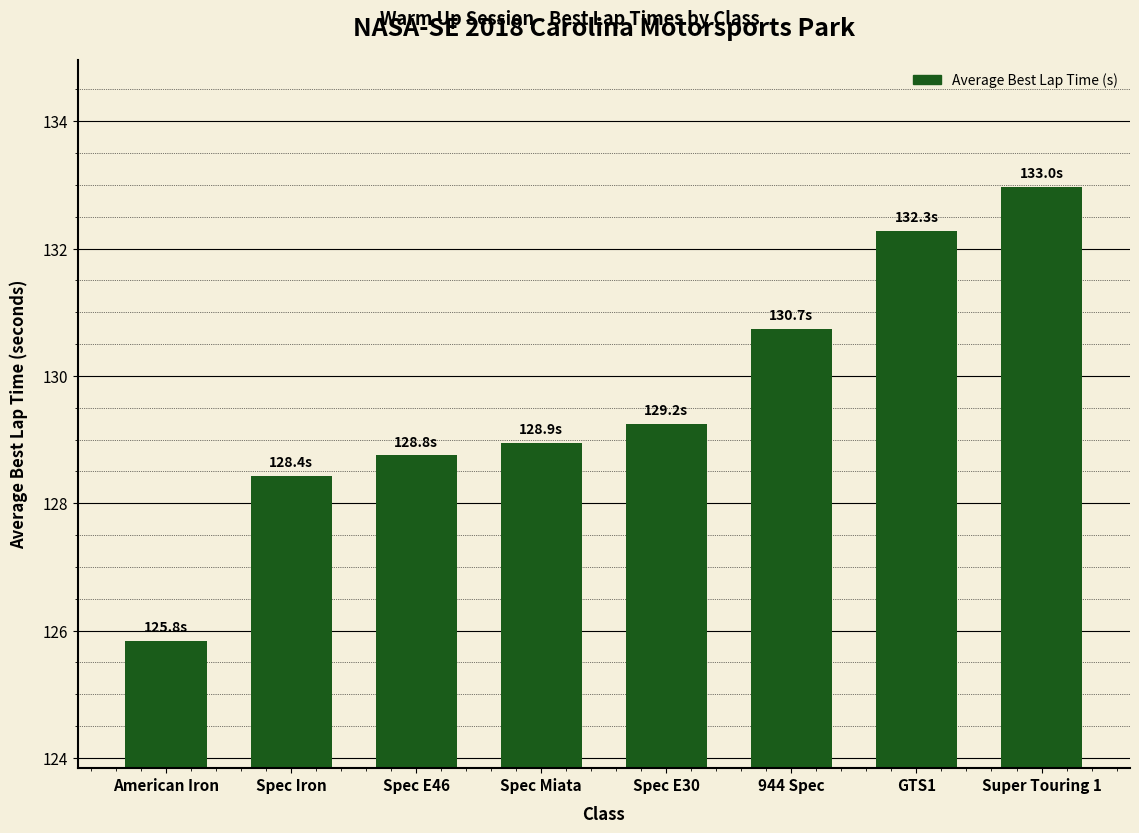

What is the sum of all values?

1037.2